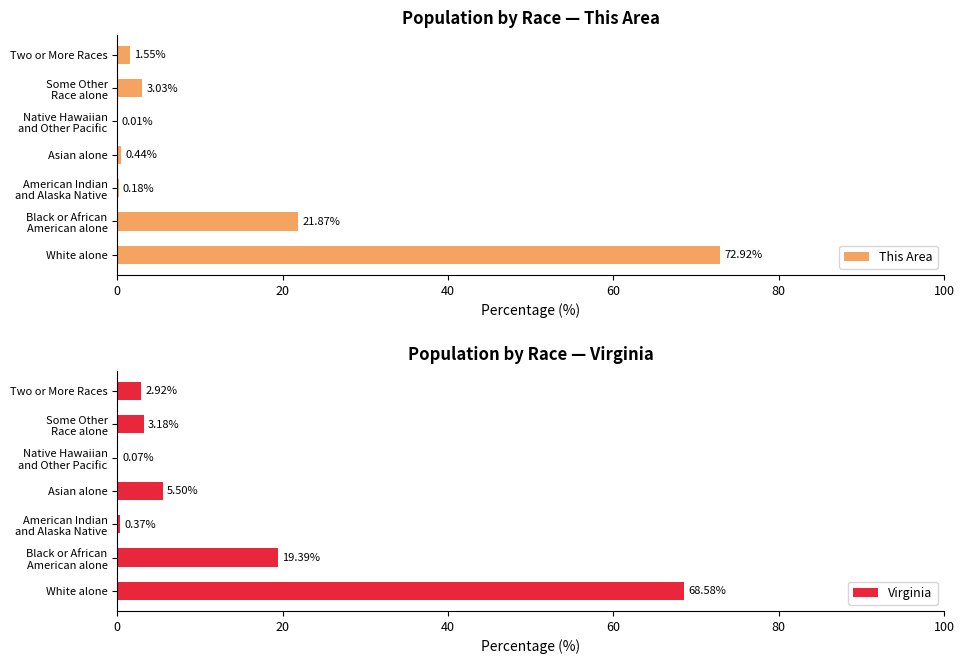

What is the sum of all This Area values?

100.0